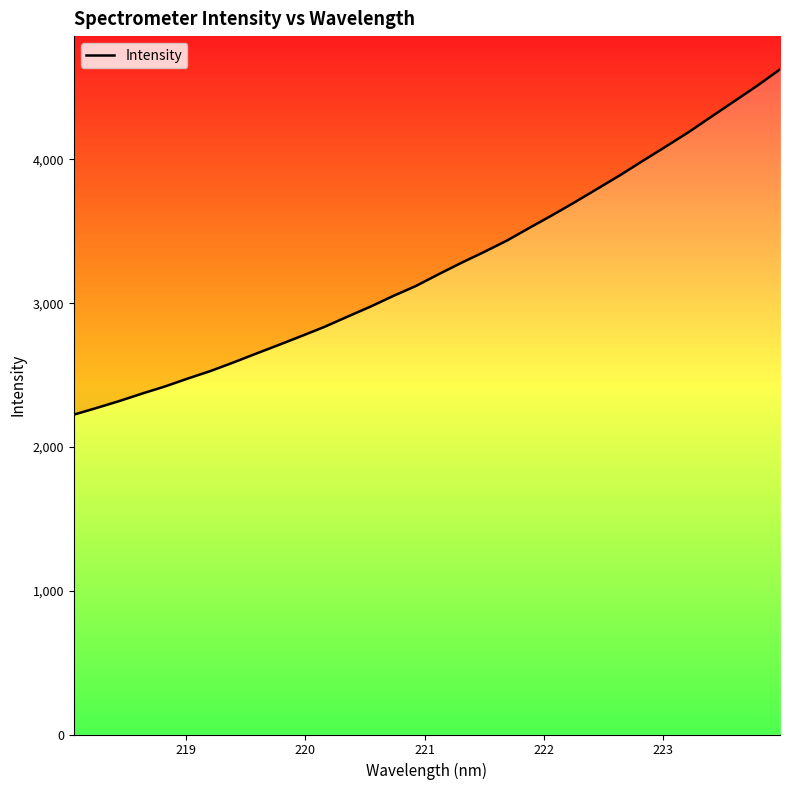

True or false: the data has more than 0 interior local peaks.

False